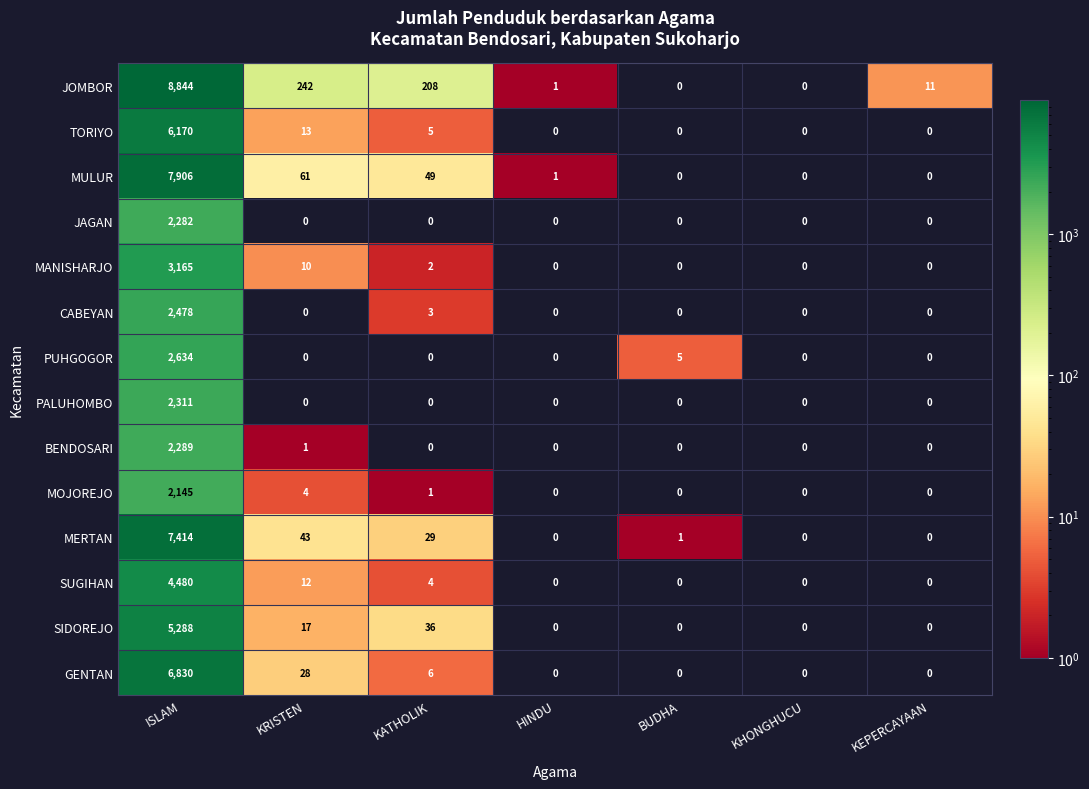

How many values in the PUHGOGOR series exceed 0?

2